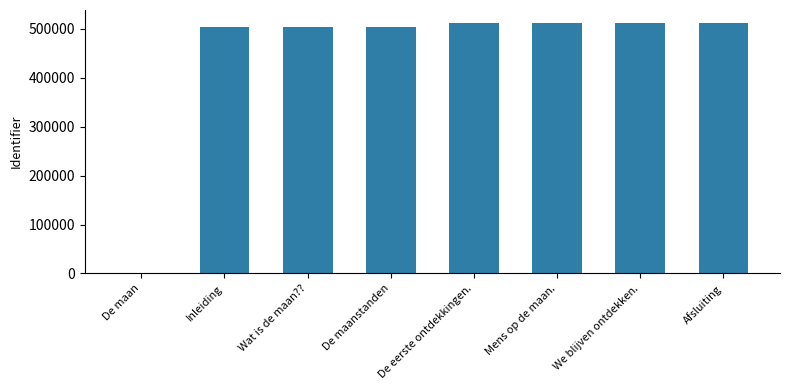

Read the value at Mens op de maan..

512944